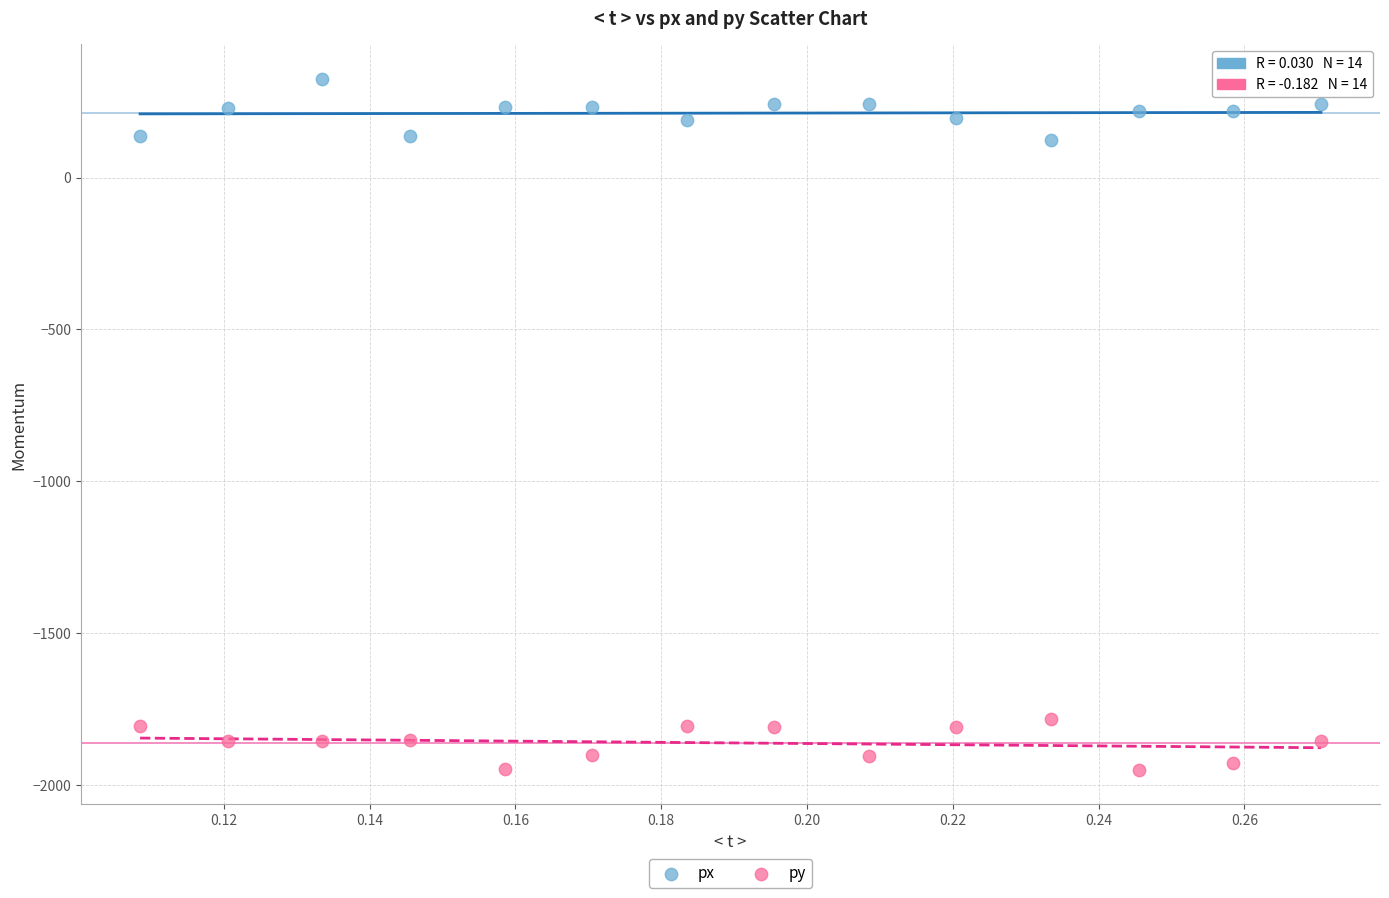

Which series reaches the minimum Y coordinate?

py